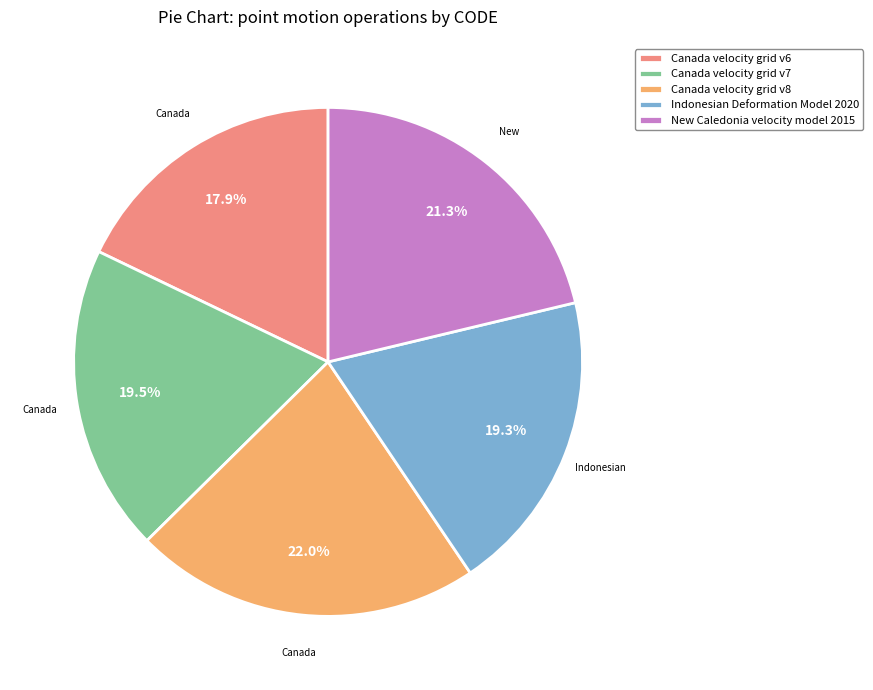

To the nearest percent, what is the combined percentage of Canada velocity grid v6 and Indonesian Deformation Model 2020?

37%